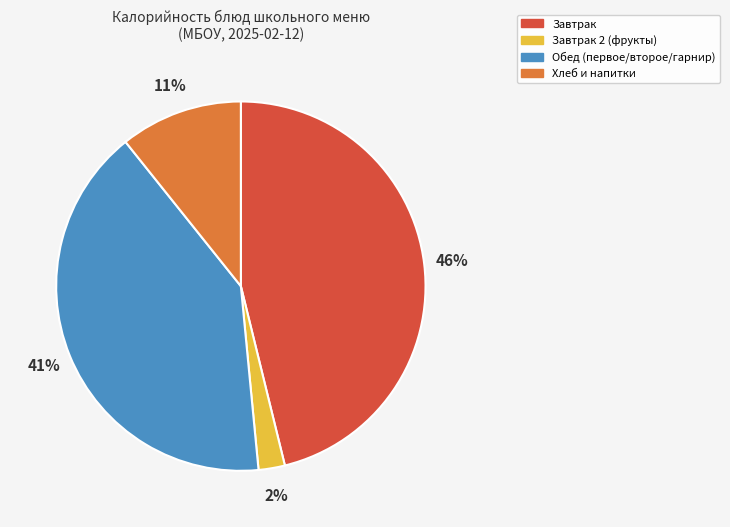

Between Хлеб и напитки and Завтрак, which is larger?

Завтрак